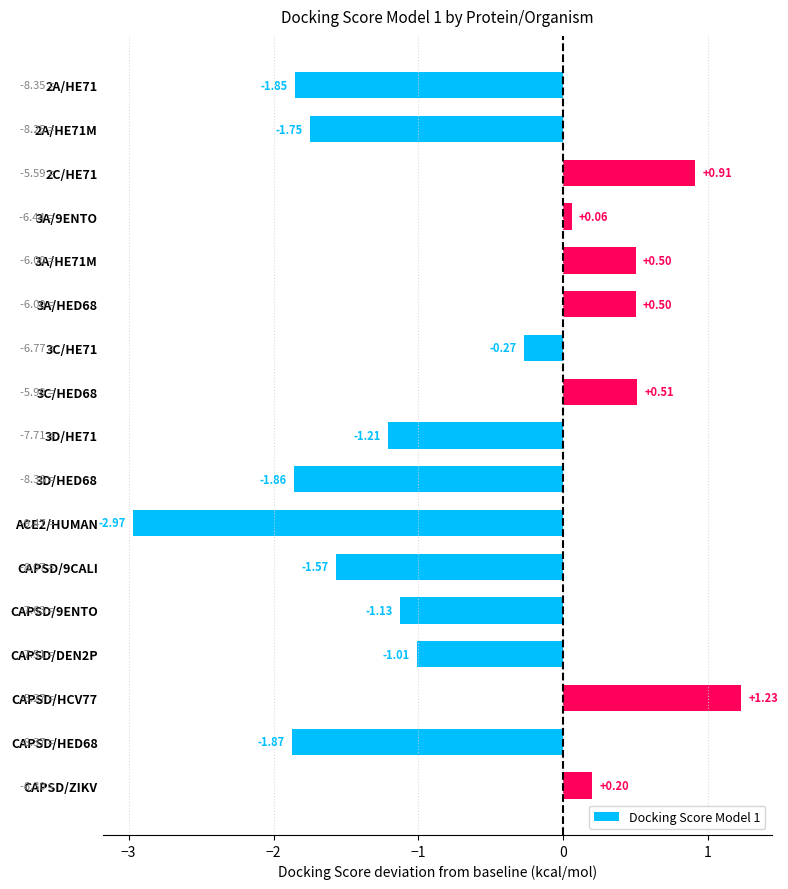

At which label is the value closest to 0?

3A/9ENTO